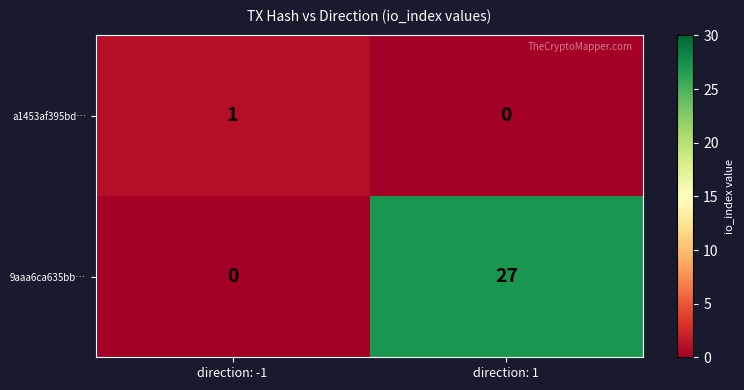

Which category has the highest value in the 9aaa6ca635bb… series?

direction: 1